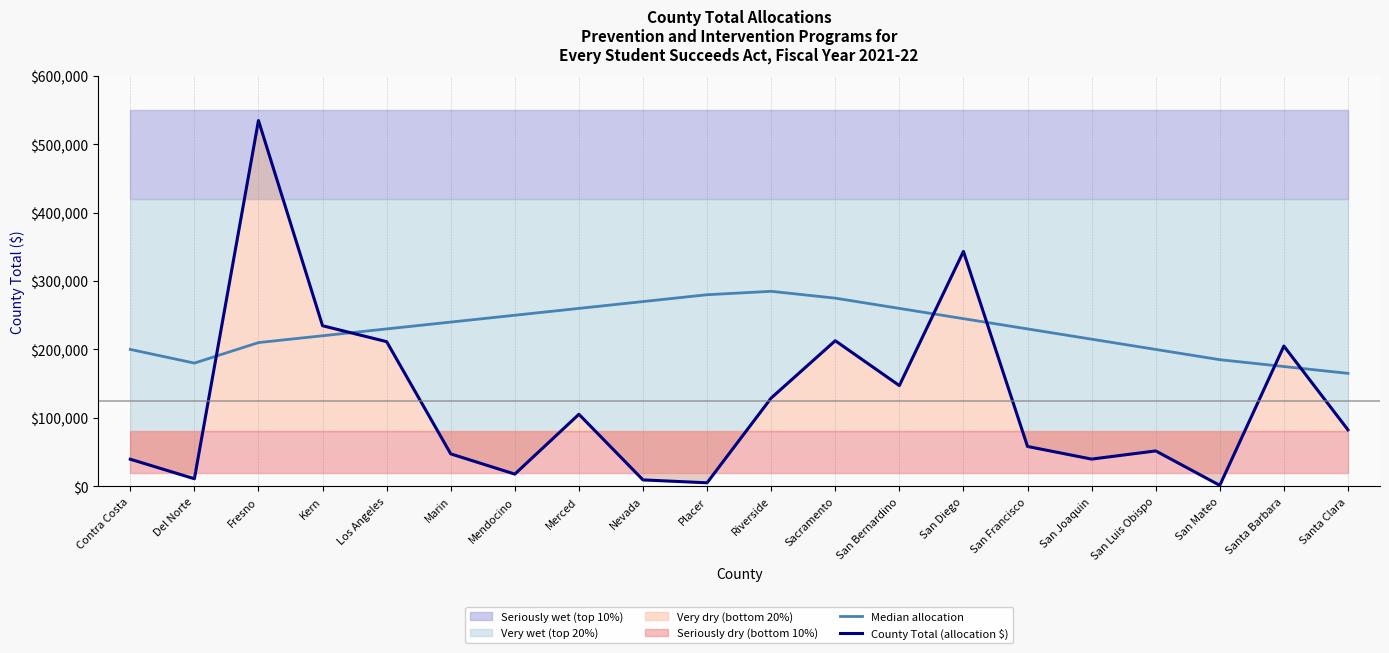

List the series in order of their peak value, lowest first.

Median allocation, County Total (allocation $)